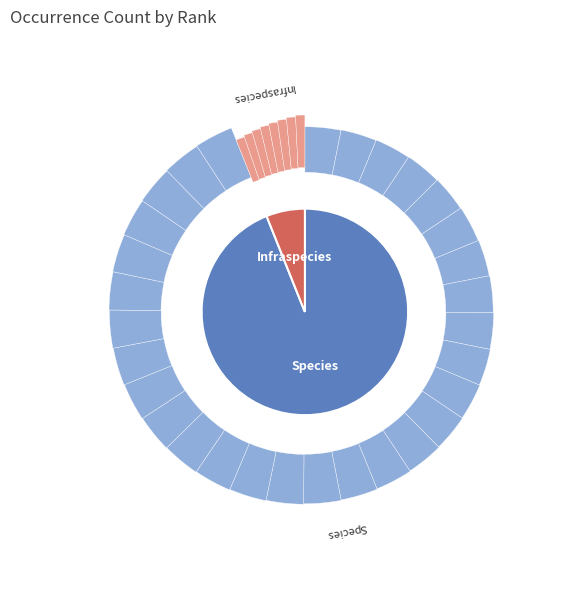

Is there a majority slice in this chart?

Yes